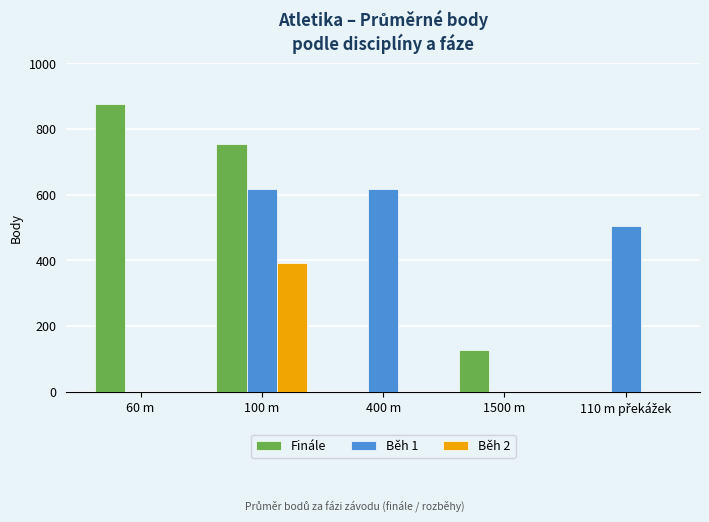

What are all the series names shown in the legend?

Finále, Běh 1, Běh 2